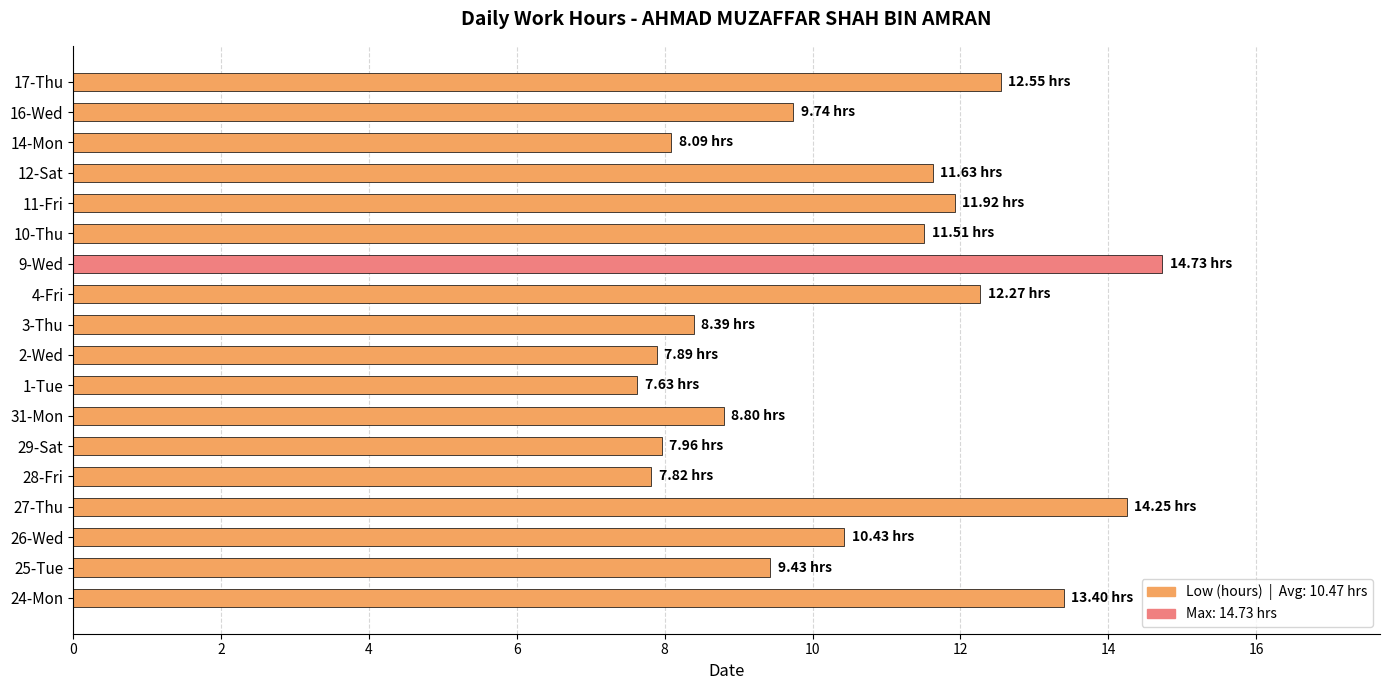

Approximately how many times larger is the value at 2-Wed compared to 16-Wed?

0.8